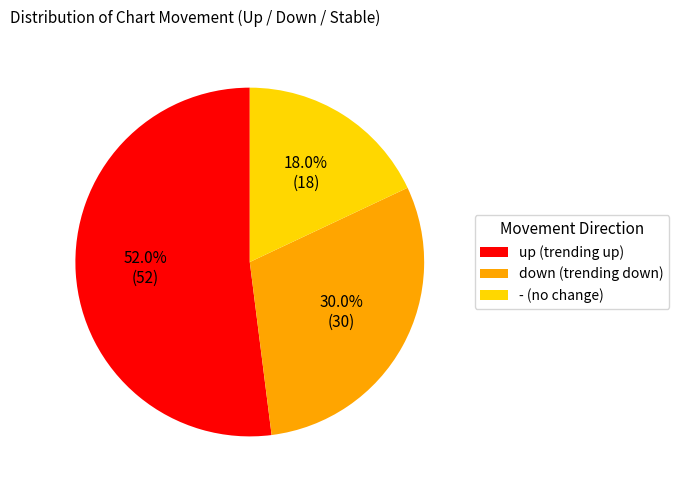

To the nearest percent, what is the difference between the largest and smallest slice percentages?

34%